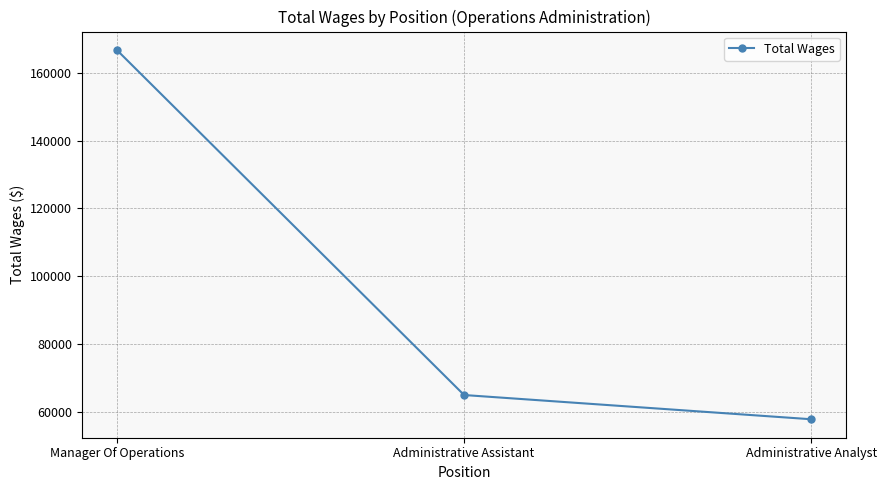

Approximately how many times larger is the value at Administrative Analyst compared to Manager Of Operations?

0.3